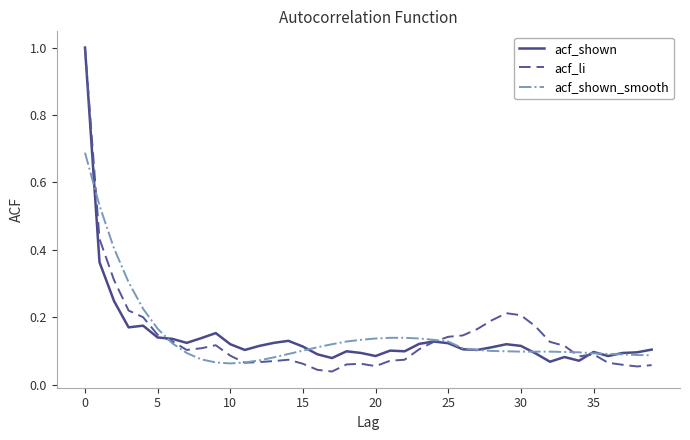

Which series has the widest spread of values?

acf_li